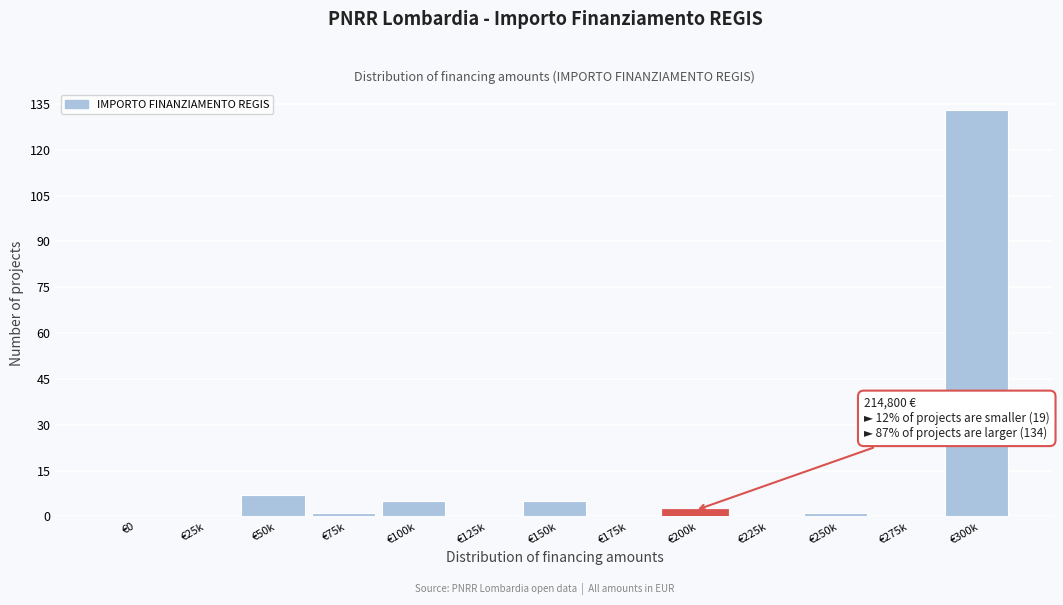

Reading left to right, what are all the values shown in this chart?

€0=0	€25k=0	€50k=7	€75k=1	€100k=5	€125k=0	€150k=5	€175k=0	€200k=2	€225k=0	€250k=1	€275k=0	€300k=133